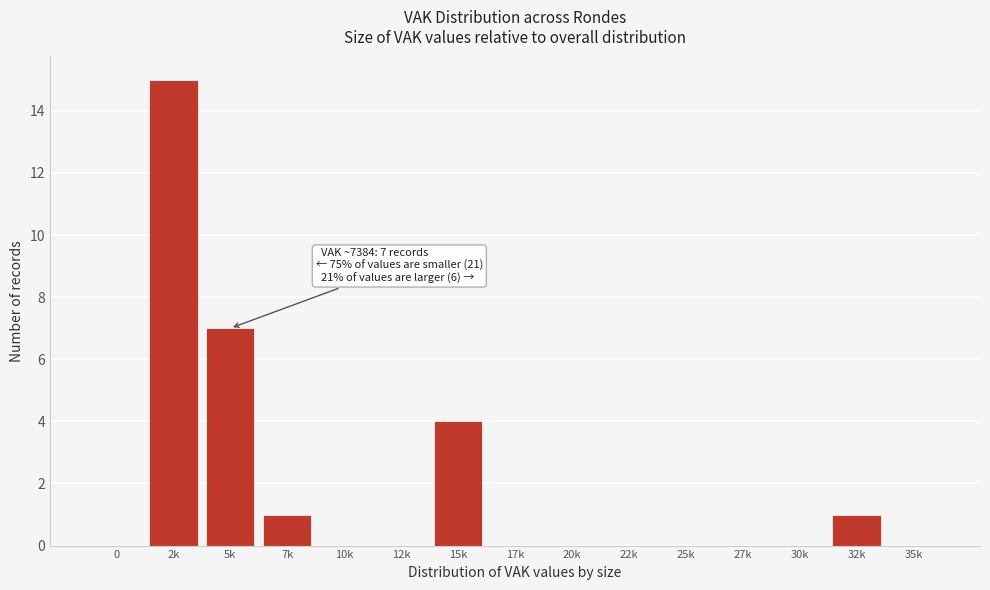

Reading left to right, what are all the values shown in this chart?

0=0	2k=15	5k=7	7k=1	10k=0	12k=0	15k=4	17k=0	20k=0	22k=0	25k=0	27k=0	30k=0	32k=1	35k=0